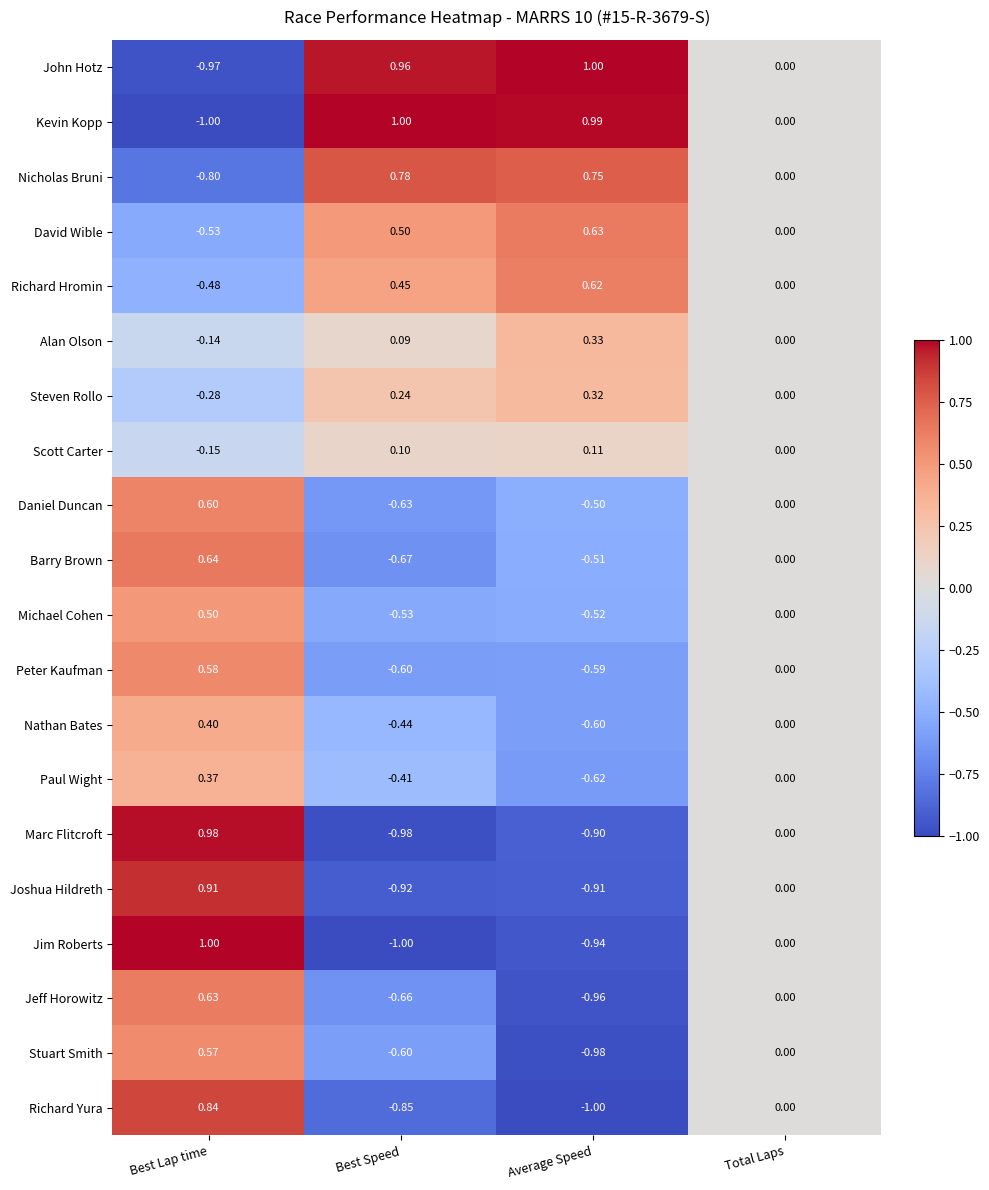

Which category has the highest value in the Richard Hromin series?

Average Speed